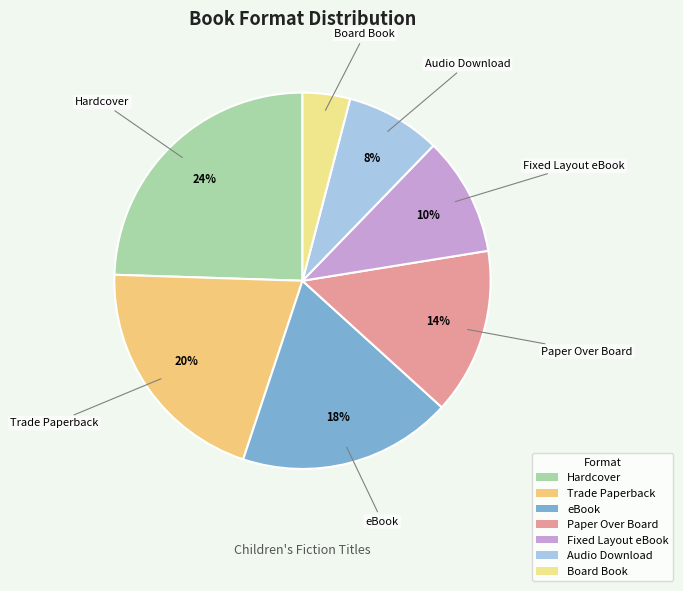

What is the largest slice in the pie chart?

Hardcover